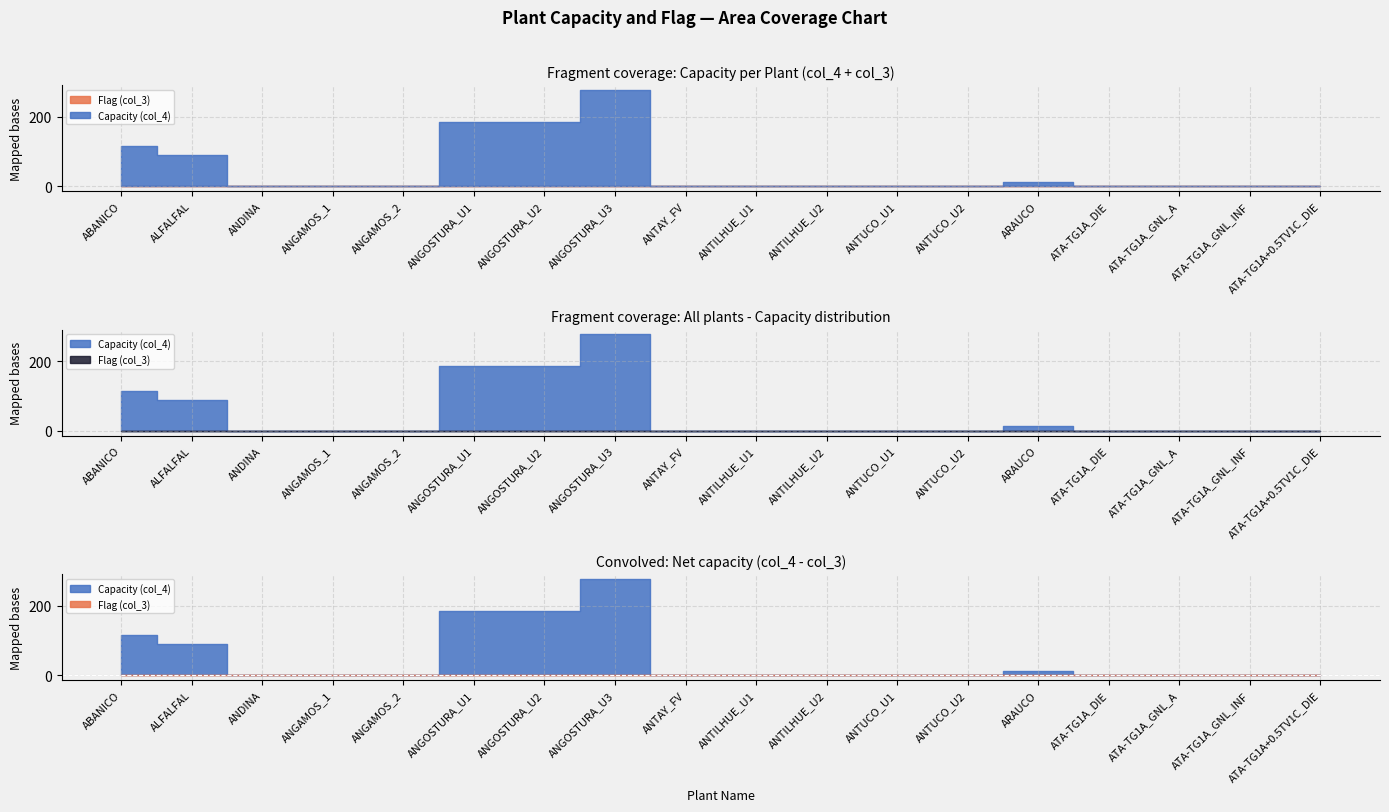

Where is the first local maximum for col_4 (Capacity)?

ANGOSTURA_U3